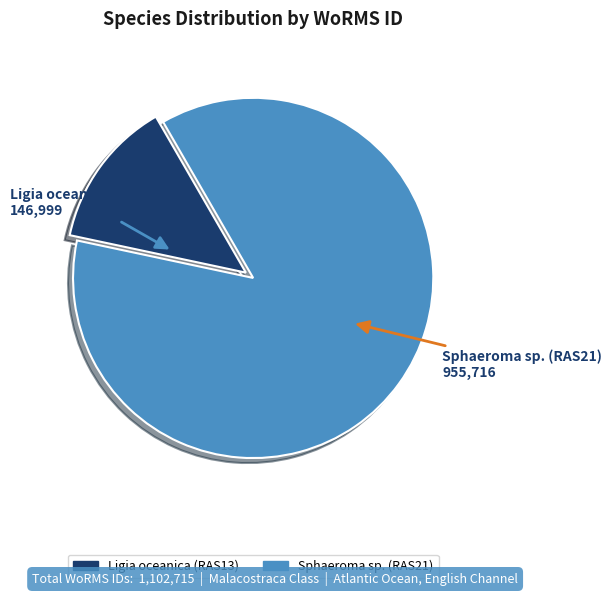

Between Sphaeroma sp. (RAS21) and Ligia oceanica (RAS13), which is larger?

Sphaeroma sp. (RAS21)